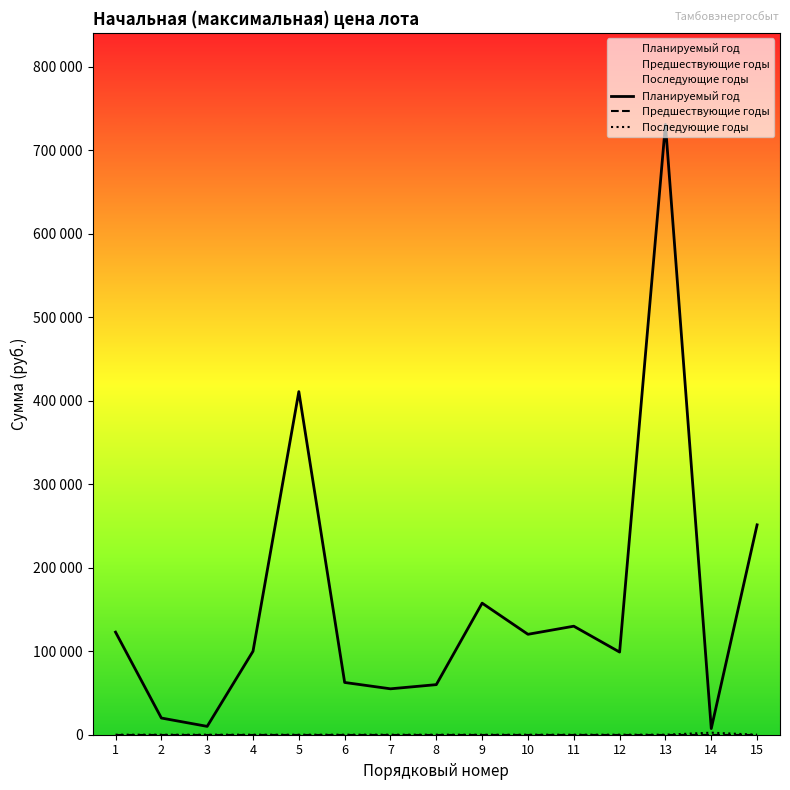

Which category has the highest value in the Последующие годы series?

14